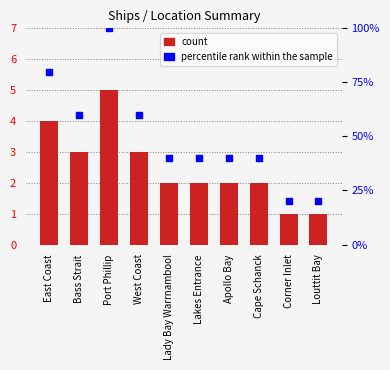

Which series has the largest total across all categories?

percentile rank within the sample